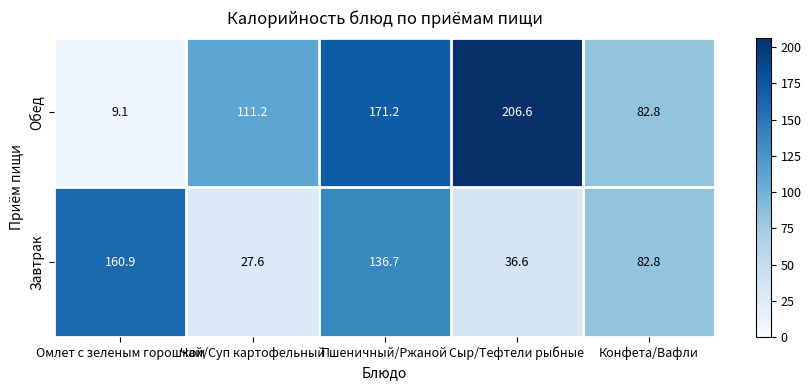

Is it true that Обед equals 82.8 at Конфета/Вафли?

True